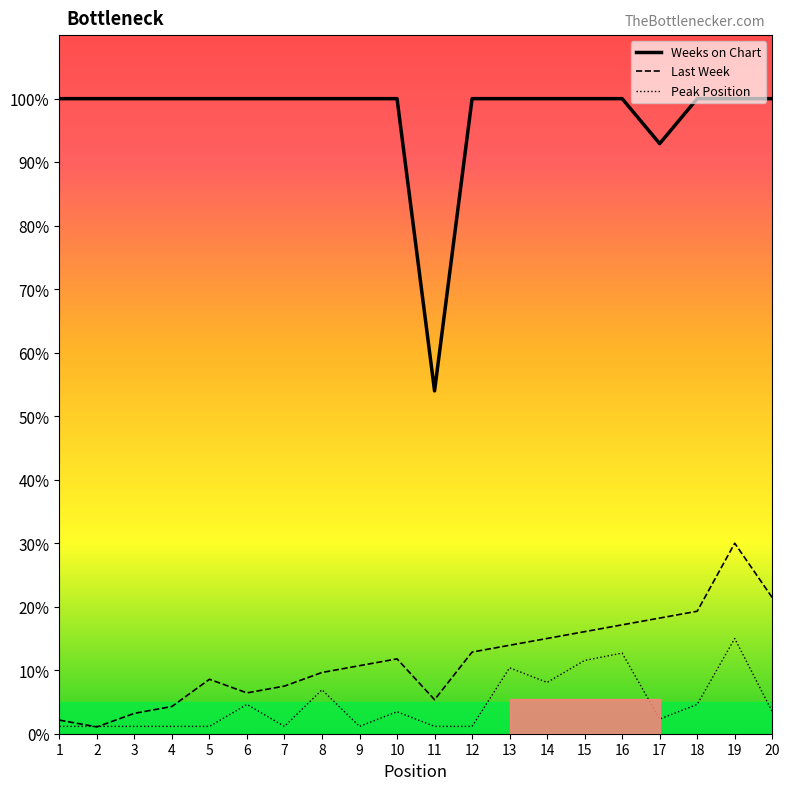

At which category is the sum across all series the highest?

19